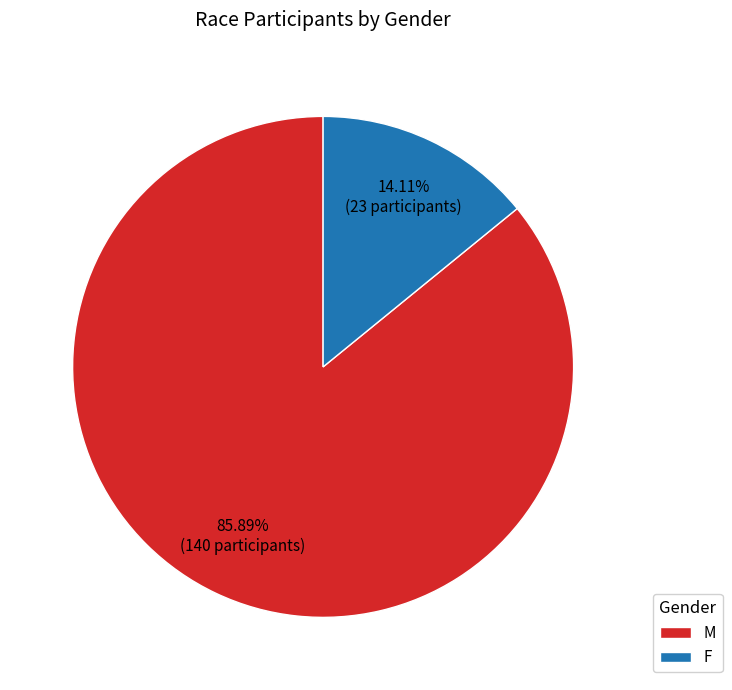

How many segments does this pie chart have?

2